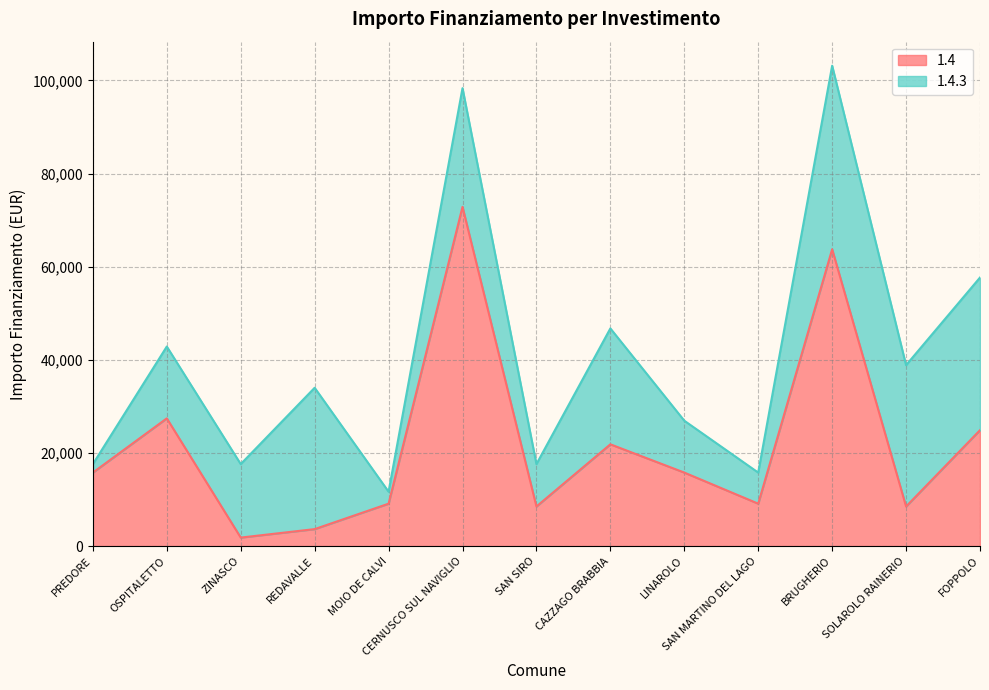

What is the difference between the values at FOPPOLO and MOIO DE CALVI?

15782